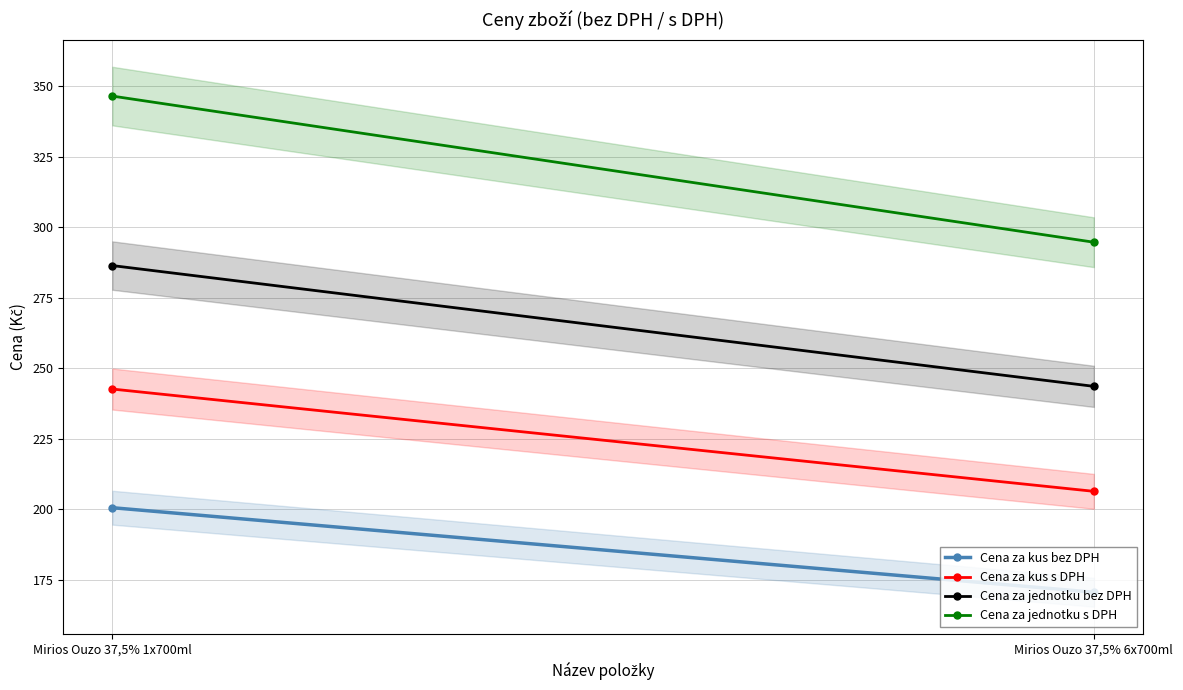

List the series in order of their peak value, lowest first.

Cena za kus bez DPH, Cena za kus s DPH, Cena za jednotku bez DPH, Cena za jednotku s DPH